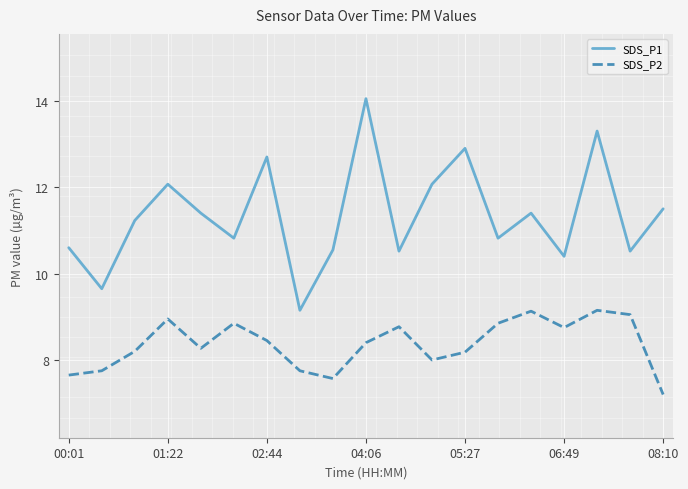

Which series has the largest total across all categories?

SDS_P1